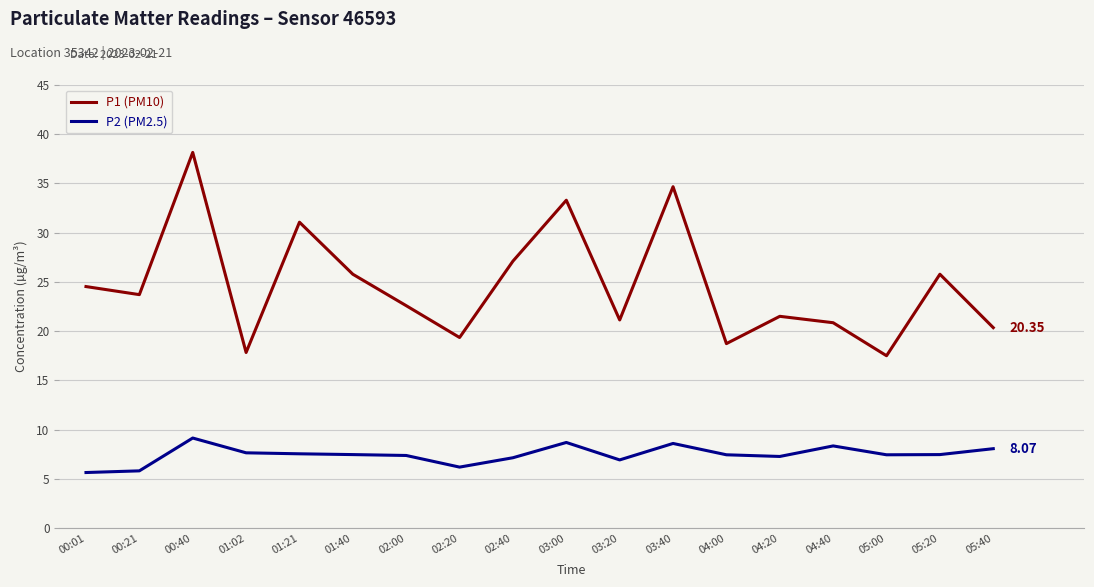

True or false: P2 (PM2.5) has a value of 7.5 at 01:40.

True